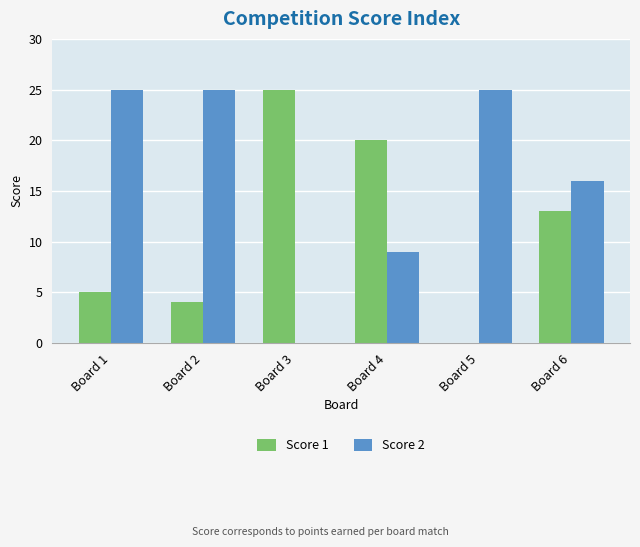

Reading left to right, what are all the values shown in this chart?

Score 1: 5	4	25	20	0	13
Score 2: 25	25	0	9	25	16